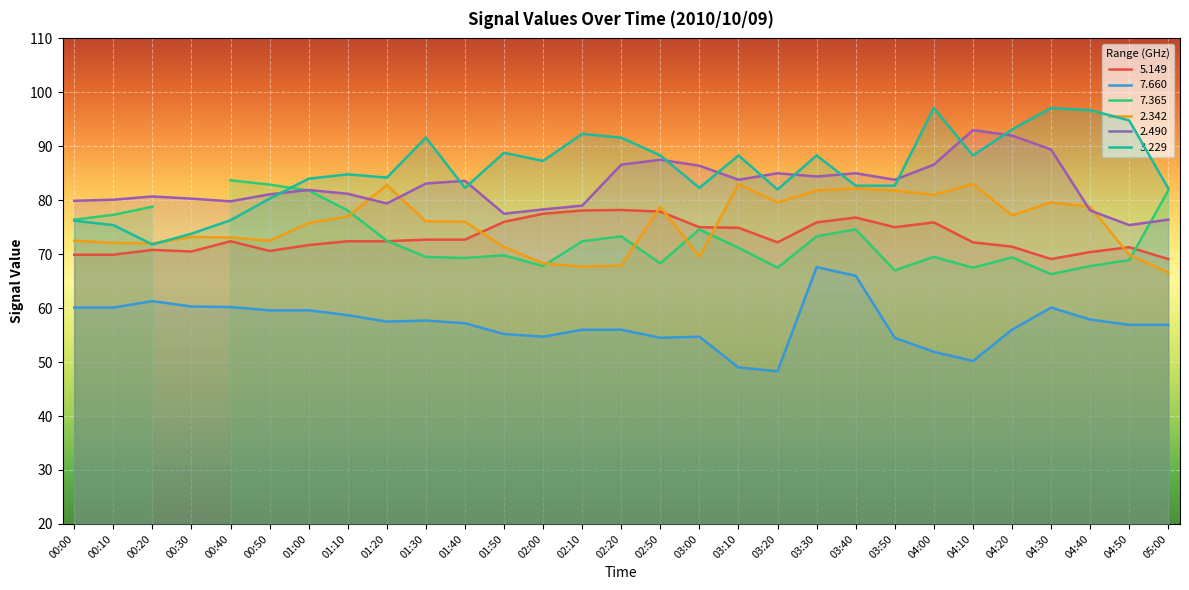

How many data points in   2.490 are above 81?

17